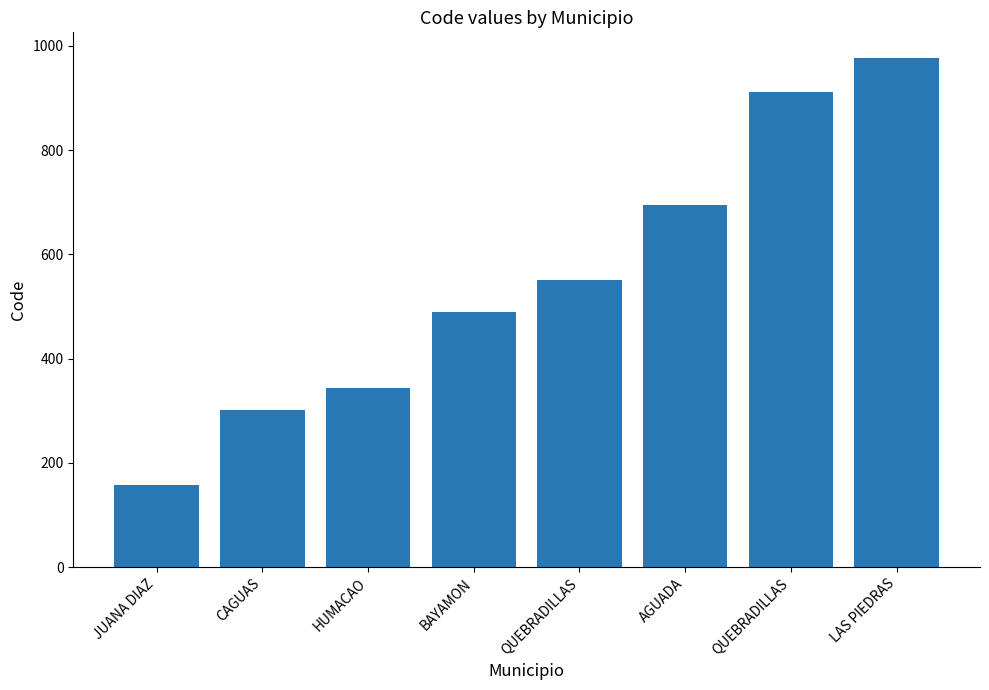

How many categories are shown in the chart?

8